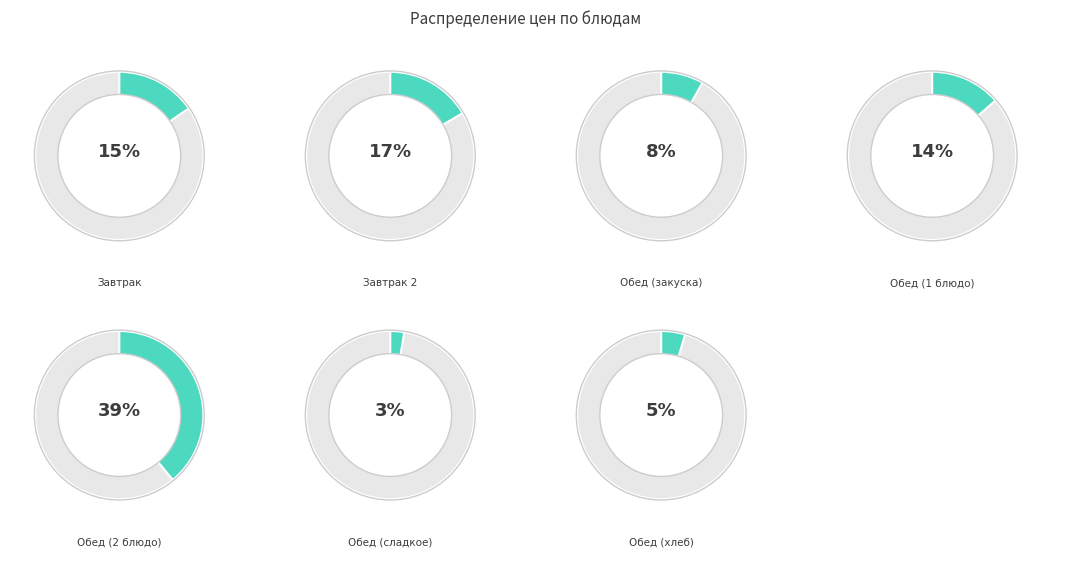

How many segments does this pie chart have?

7